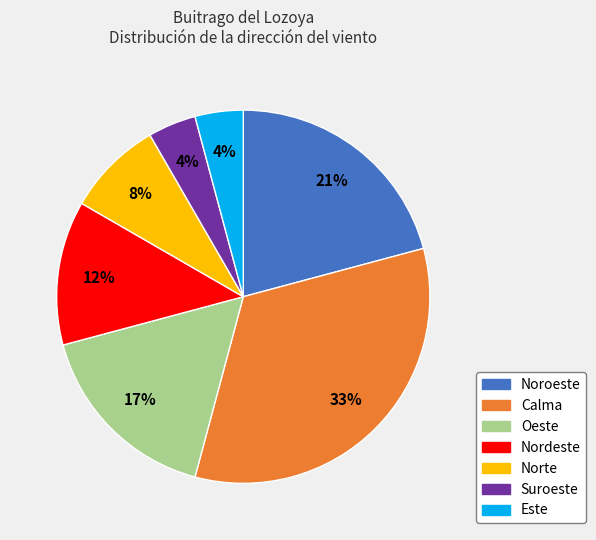

Count the number of slices in the pie.

7